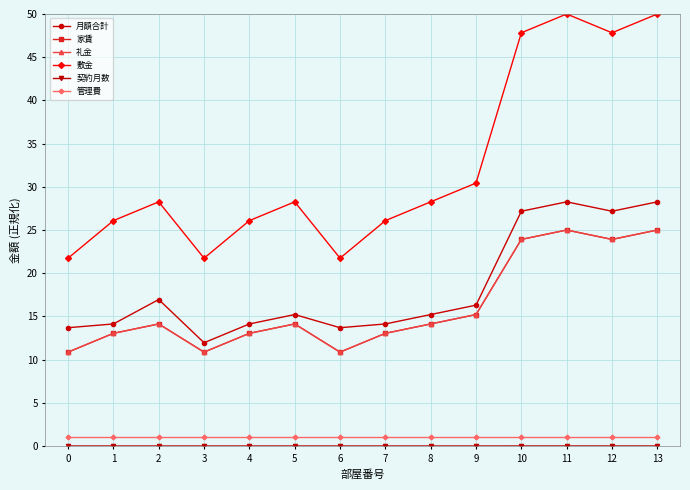

What is the difference between the maximum and minimum values in the 家賃 series?

14.1